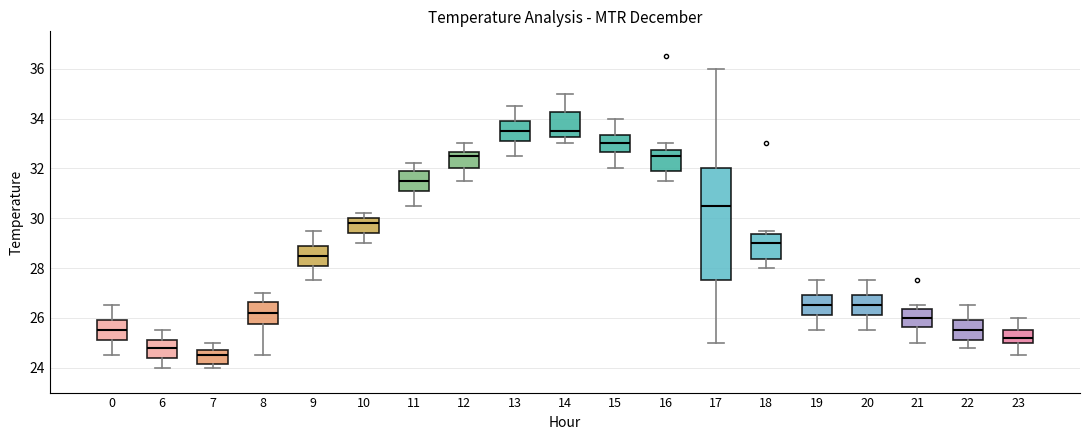

Which box has the lowest median line?

7